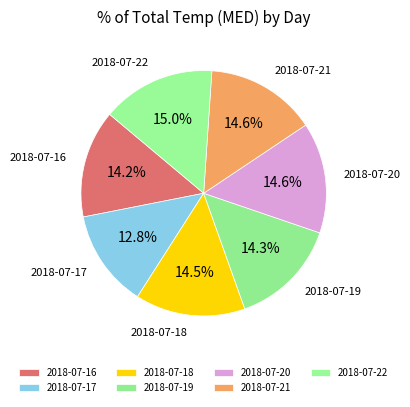

How many segments does this pie chart have?

7